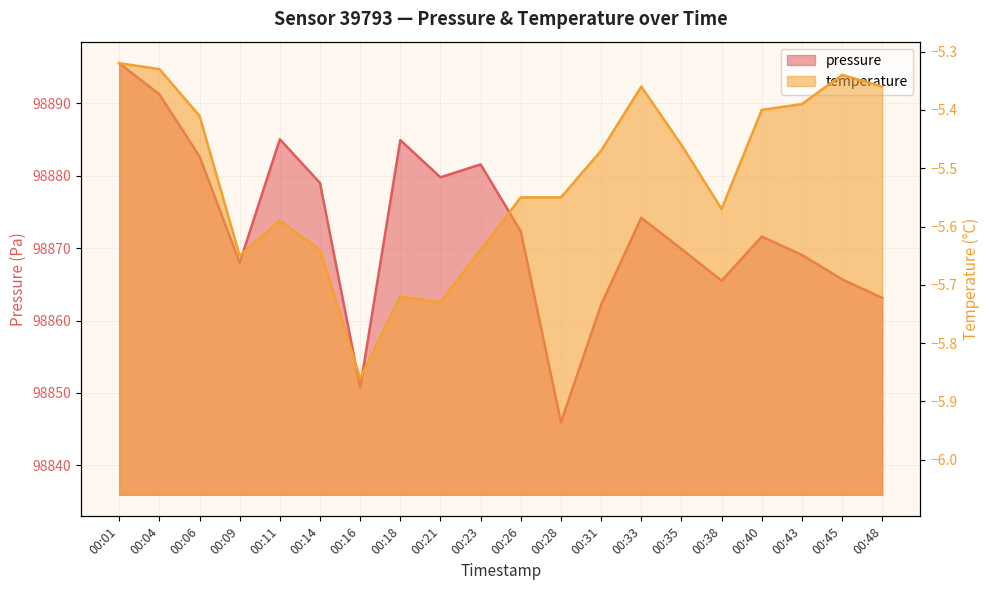

What is the spread (max minus min) of values at 00:48?

98868.5